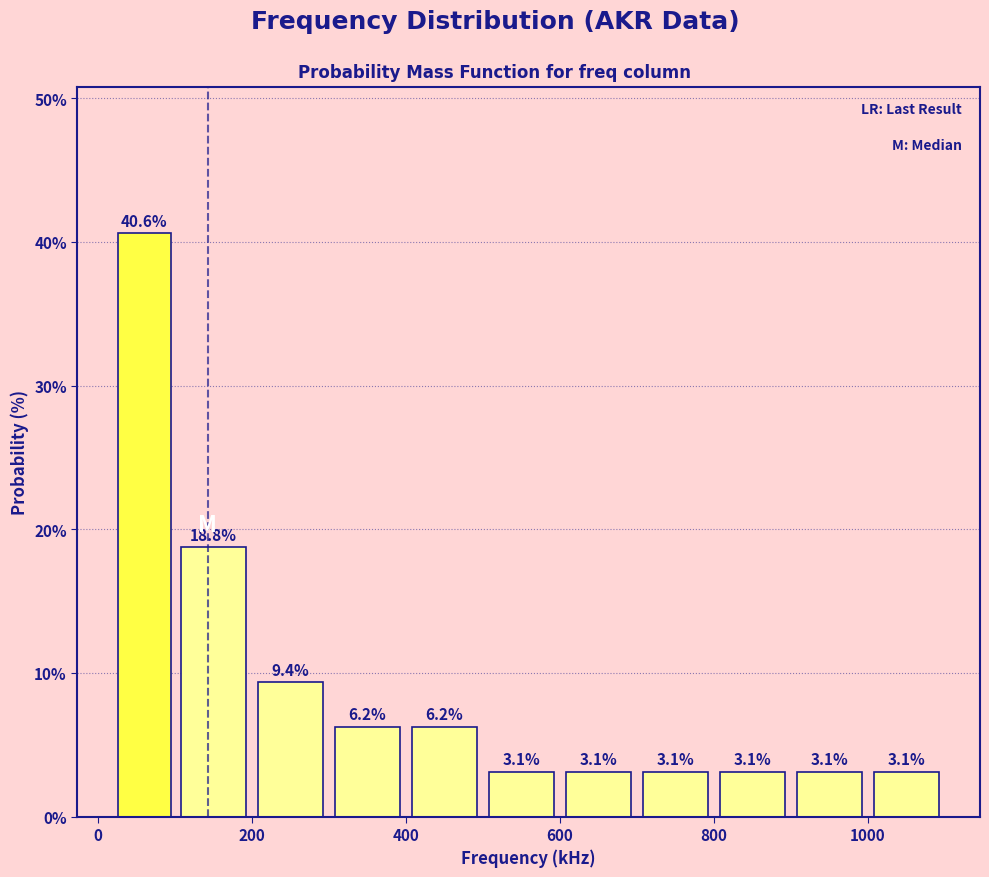

What is the height of the bar covering 700 to 800 on the x-axis?

3.1